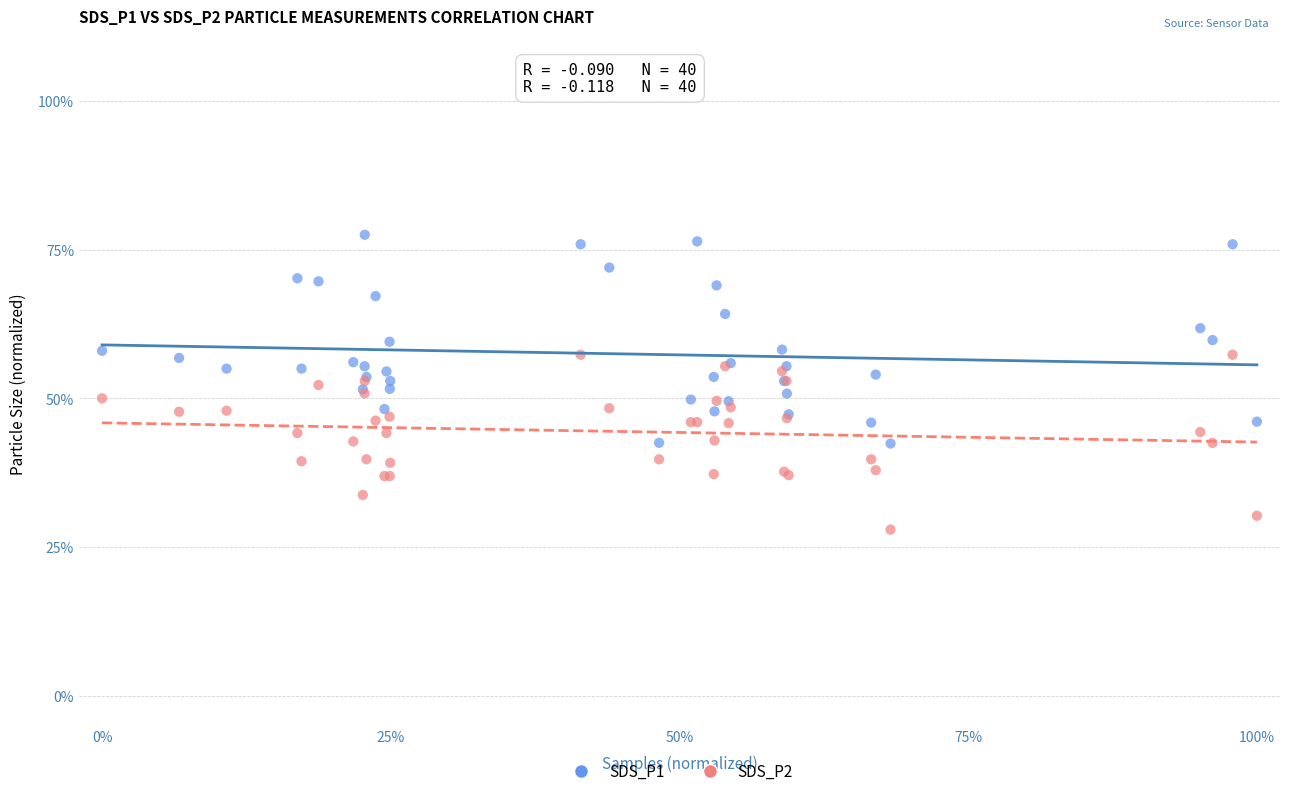

What are all the series names shown in the legend?

SDS_P1, SDS_P2